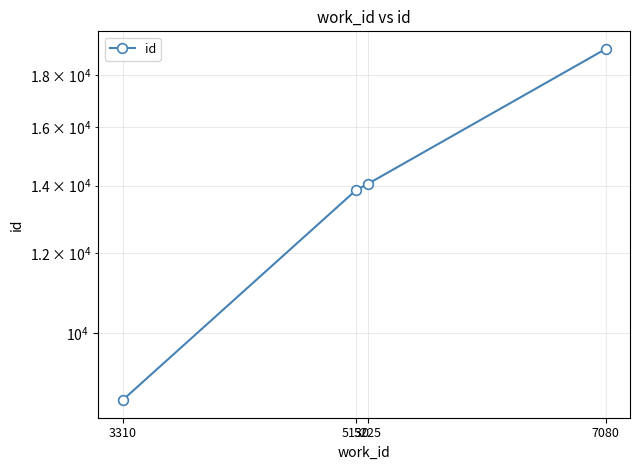

Reading right to left, transcribe all the data shown in this chart.

19125	14056	13847	8576